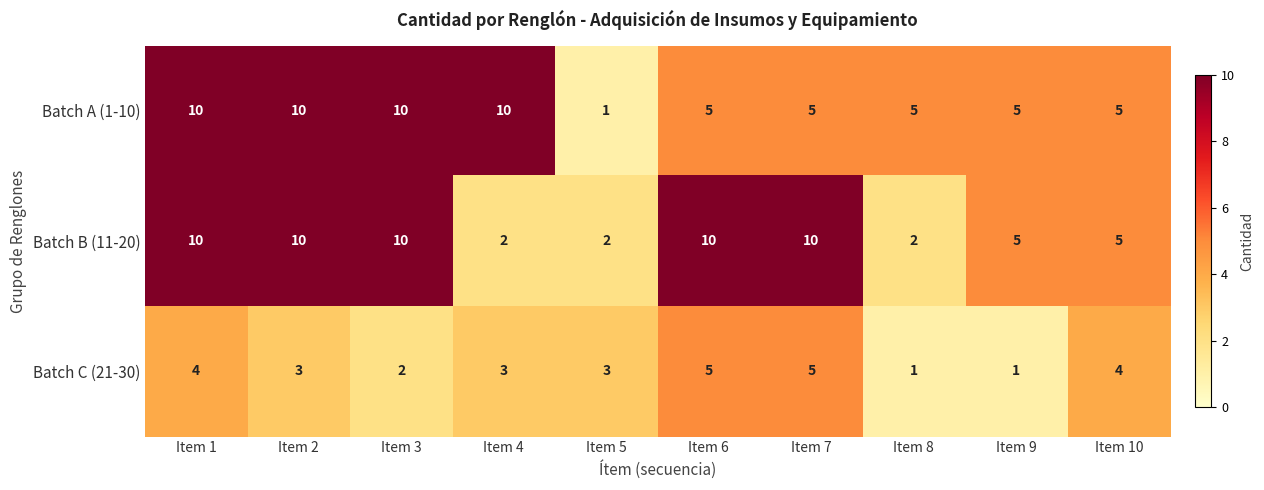

At Item 5, list the series in order from smallest to largest.

Batch A (1-10), Batch B (11-20), Batch C (21-30)